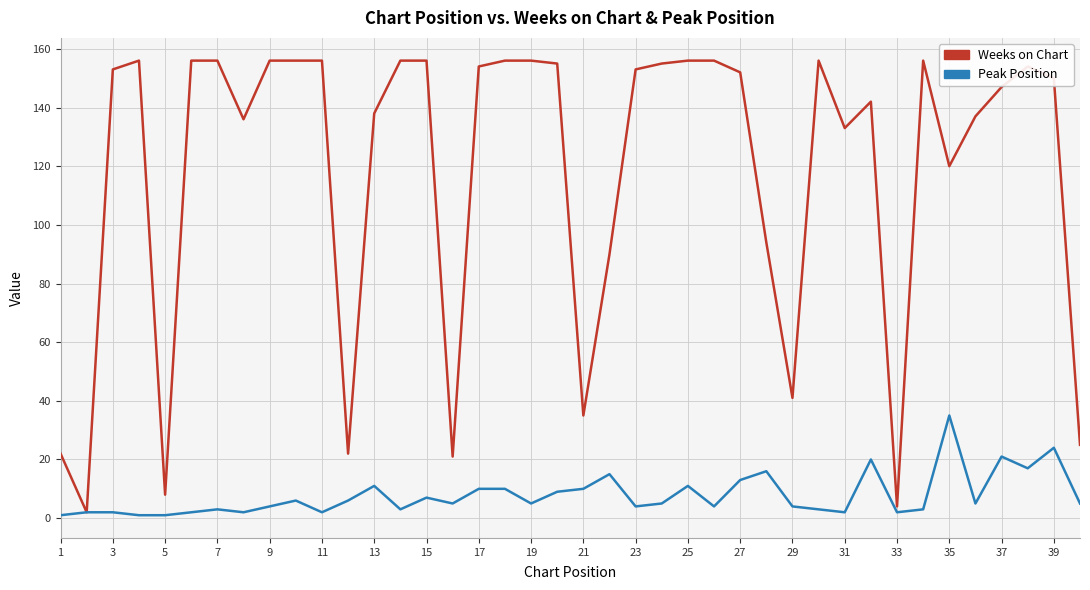

What is the difference between the maximum and minimum values in the Peak Position series?

34